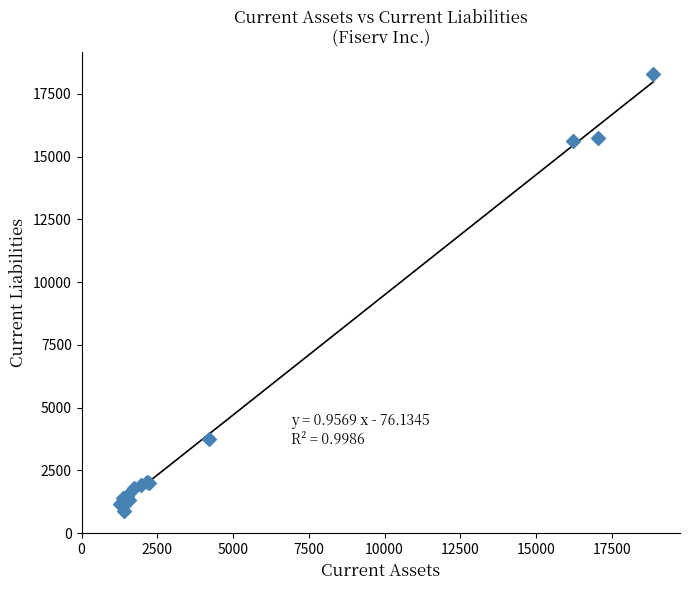

What Y value in the scatter plot is closest to 9593?

3754